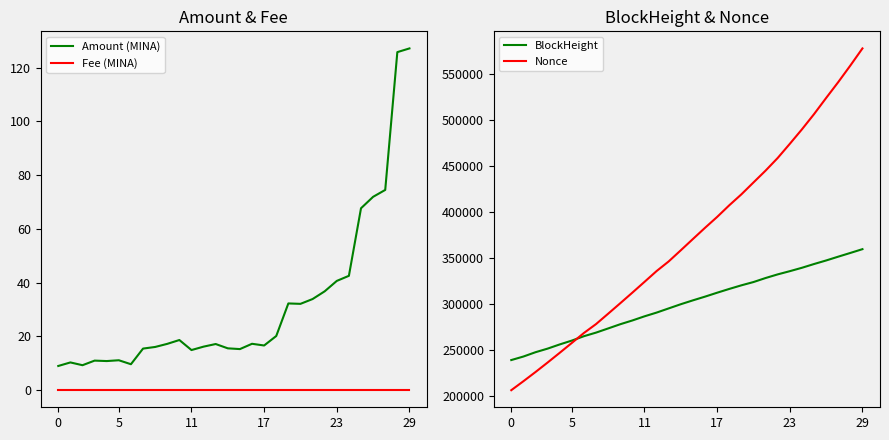

Is the value of Fee (MINA) at 27 greater than the value of Nonce at 19?

No